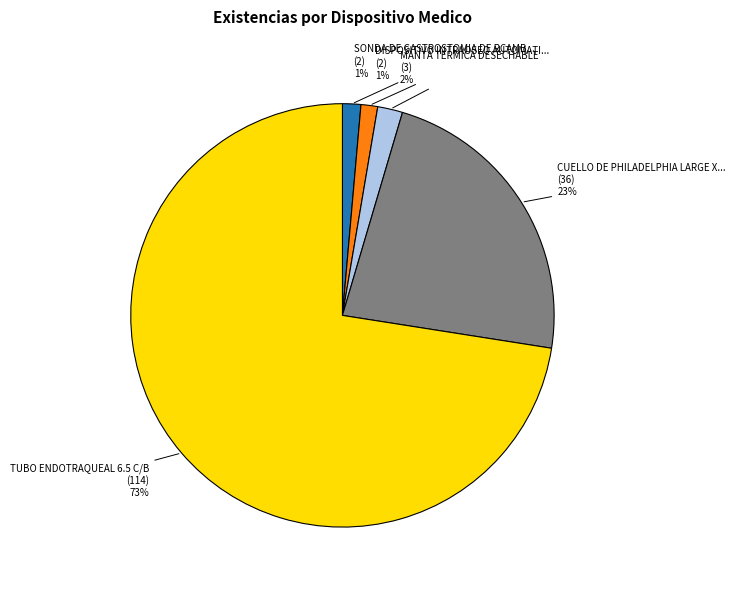

Is there any slice that represents more than half of the pie?

Yes